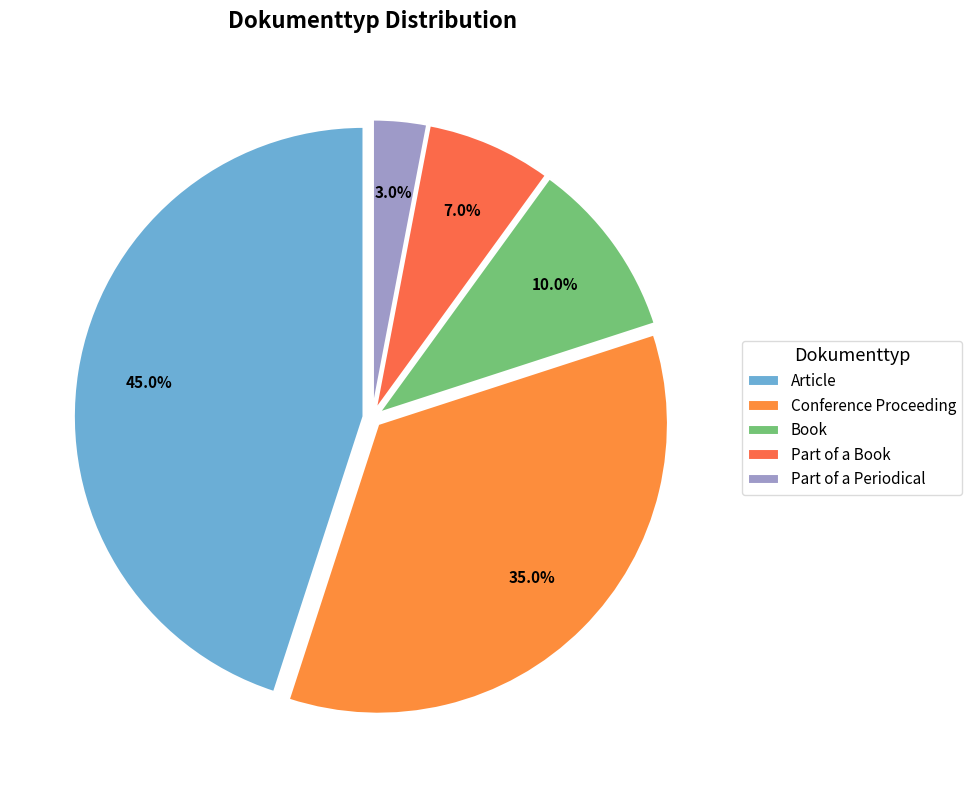

Does any single category account for the majority?

No